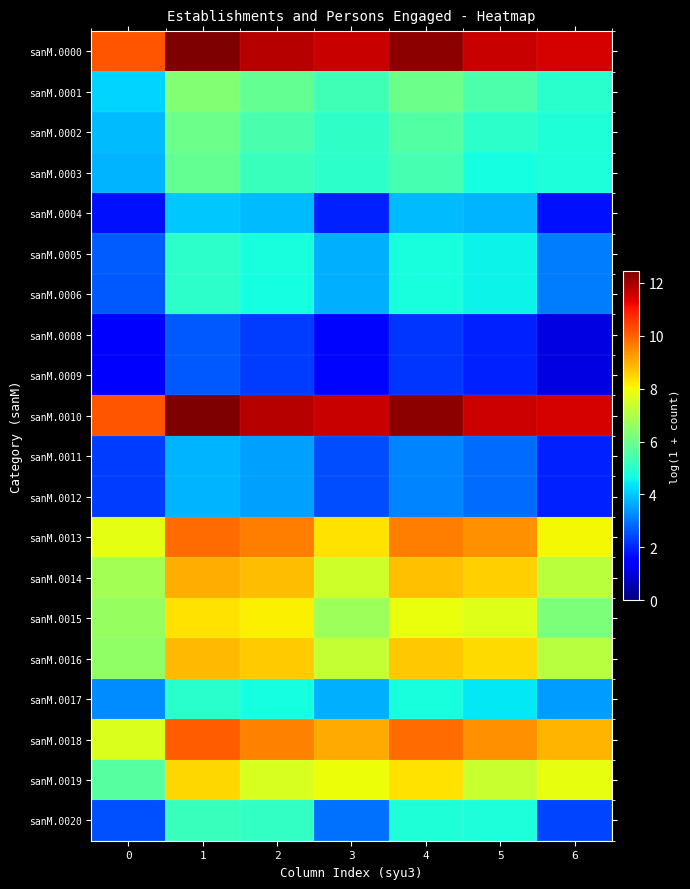

Reading right to left, transcribe all the data shown in this chart.

sanM.0000: 6=11.5	5=11.6	4=12.2	3=11.6	2=11.8	1=12.4	0=10.2
sanM.0001: 6=5.0	5=5.5	4=6.0	3=5.3	2=5.9	1=6.3	0=4.2
sanM.0002: 6=4.8	5=5.0	4=5.6	3=5.1	2=5.5	1=6.0	0=3.9
sanM.0003: 6=4.8	5=4.7	4=5.4	3=5.0	2=5.2	1=5.8	0=3.7
sanM.0004: 6=1.8	5=3.7	4=3.9	3=1.9	2=3.9	1=4.0	0=1.8
sanM.0005: 6=3.1	5=4.5	4=4.7	3=3.7	2=4.7	1=5.0	0=2.7
sanM.0006: 6=3.1	5=4.5	4=4.7	3=3.7	2=4.7	1=5.0	0=2.6
sanM.0008: 6=1.1	5=1.9	4=2.2	3=1.6	2=2.3	1=2.6	0=1.4
sanM.0009: 6=1.1	5=1.9	4=2.2	3=1.6	2=2.3	1=2.6	0=1.4
sanM.0010: 6=11.5	5=11.6	4=12.2	3=11.6	2=11.8	1=12.4	0=10.2
sanM.0011: 6=1.9	5=2.9	4=3.2	3=2.5	2=3.5	1=3.8	0=2.3
sanM.0012: 6=1.9	5=2.9	4=3.2	3=2.5	2=3.5	1=3.8	0=2.3
sanM.0013: 6=8.0	5=9.4	4=9.6	3=8.3	2=9.7	1=9.9	0=7.8
sanM.0014: 6=7.2	5=8.6	4=8.8	3=7.4	2=8.8	1=9.0	0=6.8
sanM.0015: 6=6.2	5=7.7	4=7.9	3=6.7	2=8.1	1=8.3	0=6.6
sanM.0016: 6=7.1	5=8.4	4=8.7	3=7.3	2=8.6	1=8.9	0=6.5
sanM.0017: 6=3.5	5=4.4	4=4.7	3=3.7	2=4.7	1=5.0	0=3.3
sanM.0018: 6=8.9	5=9.4	4=9.9	3=9.1	2=9.6	1=10.1	0=7.6
sanM.0019: 6=7.8	5=7.3	4=8.3	3=8.0	2=7.6	1=8.5	0=5.7
sanM.0020: 6=2.4	5=4.8	4=4.9	3=2.9	2=5.1	1=5.2	0=2.6